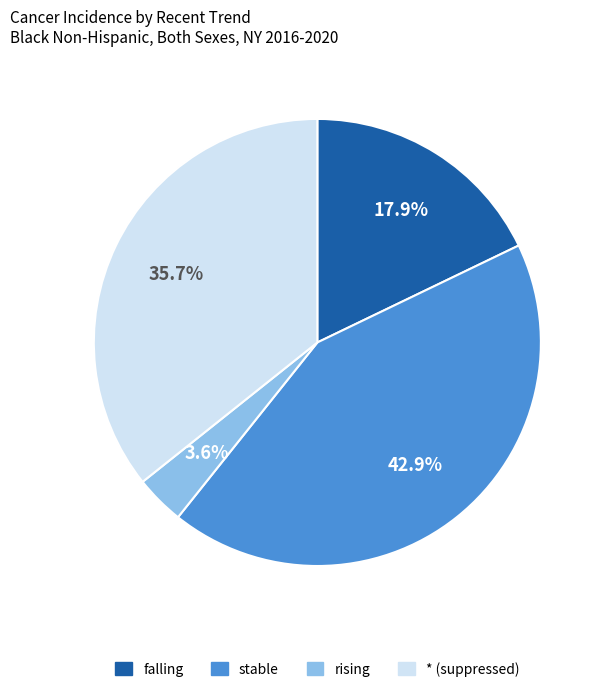

Is there any slice that represents more than half of the pie?

No